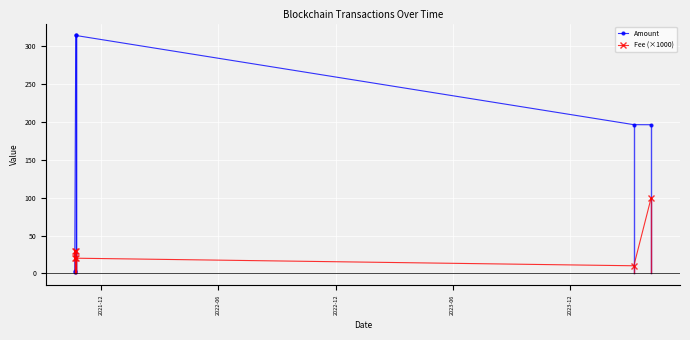

Count the Fee (×1000) values in the range 20 to 30.

4